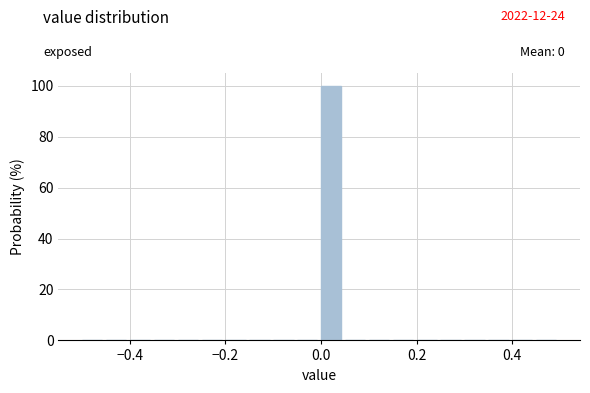

Around what value on the x-axis is the tallest bar? Give the approximate position of its centre, as read against the axis.

0.02